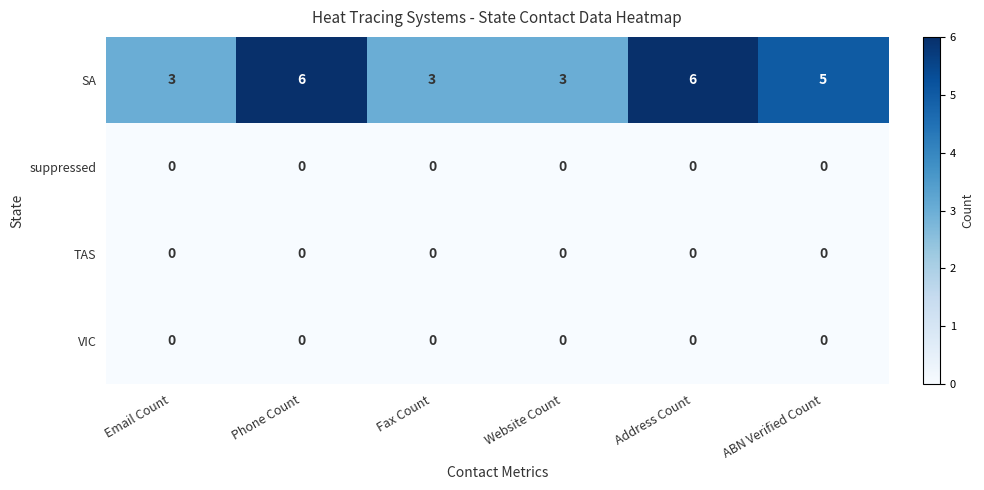

What is the spread (max minus min) of values at Fax Count?

3